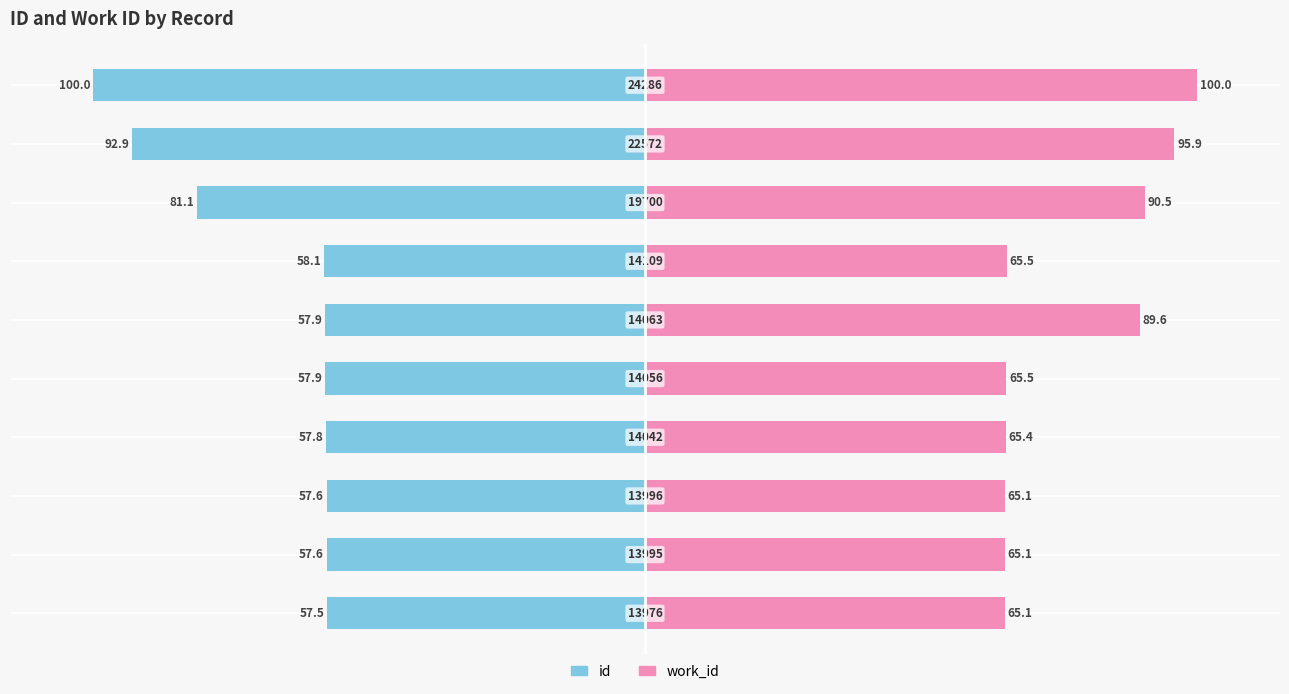

How many bars are there in each group?

2